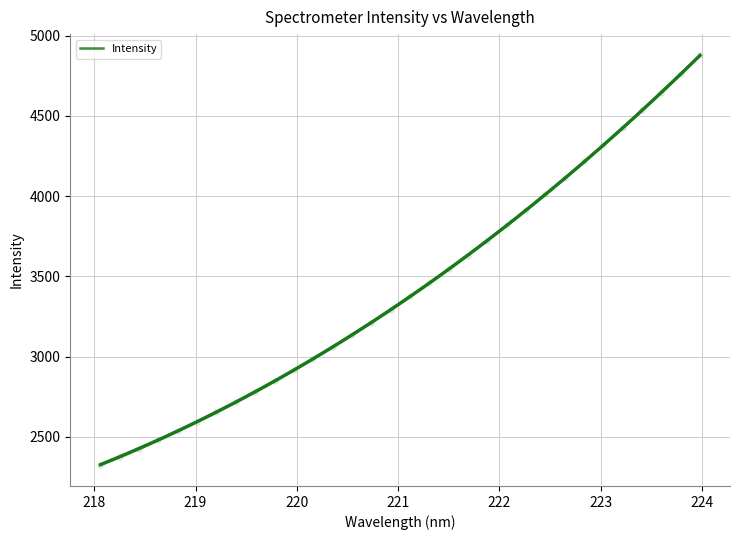

What is the change in value from 220.9264 to 221.4993?

+254.8